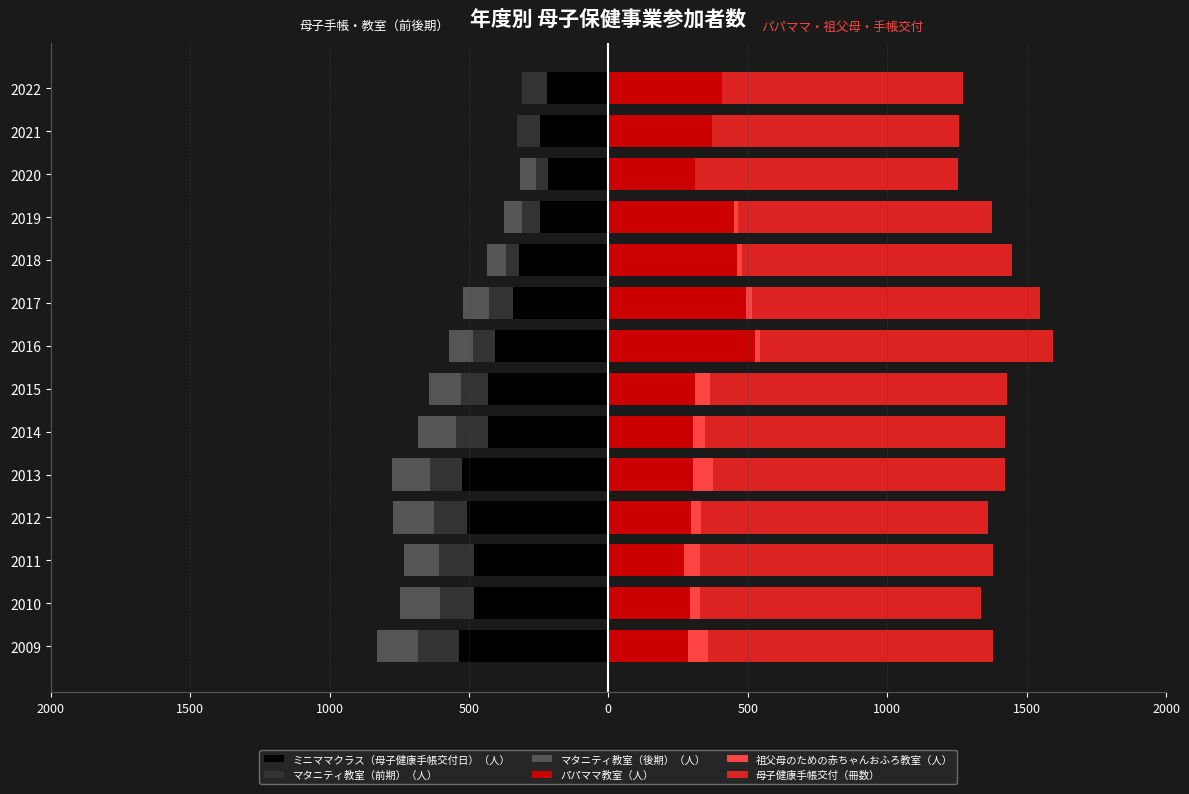

What is the average value of the マタニティ教室（後期）（人） series?

-95